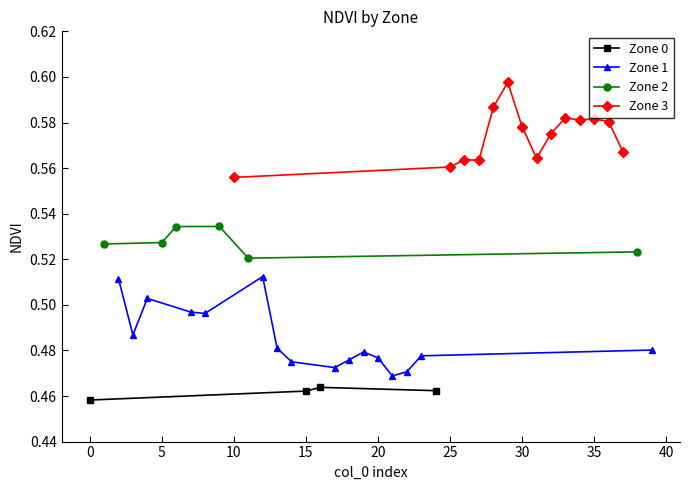

What is the value of the Zone 1 point at the 2nd from the left?

0.5